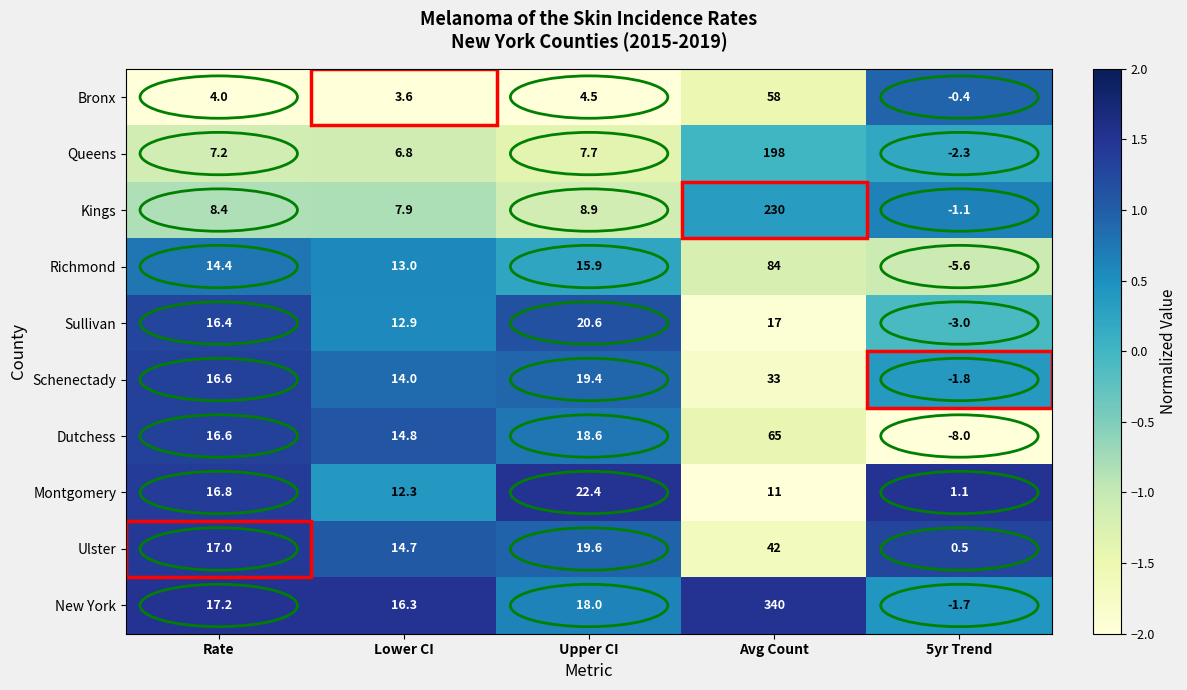

At how many categories does at least one series exceed 1?

5